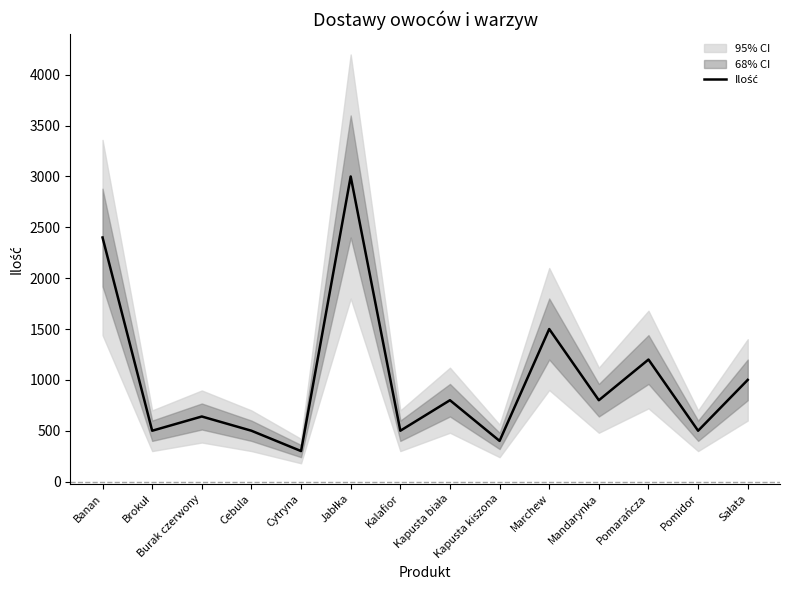

What is the approximate value at Pomarańcza, to the nearest 100?

1200